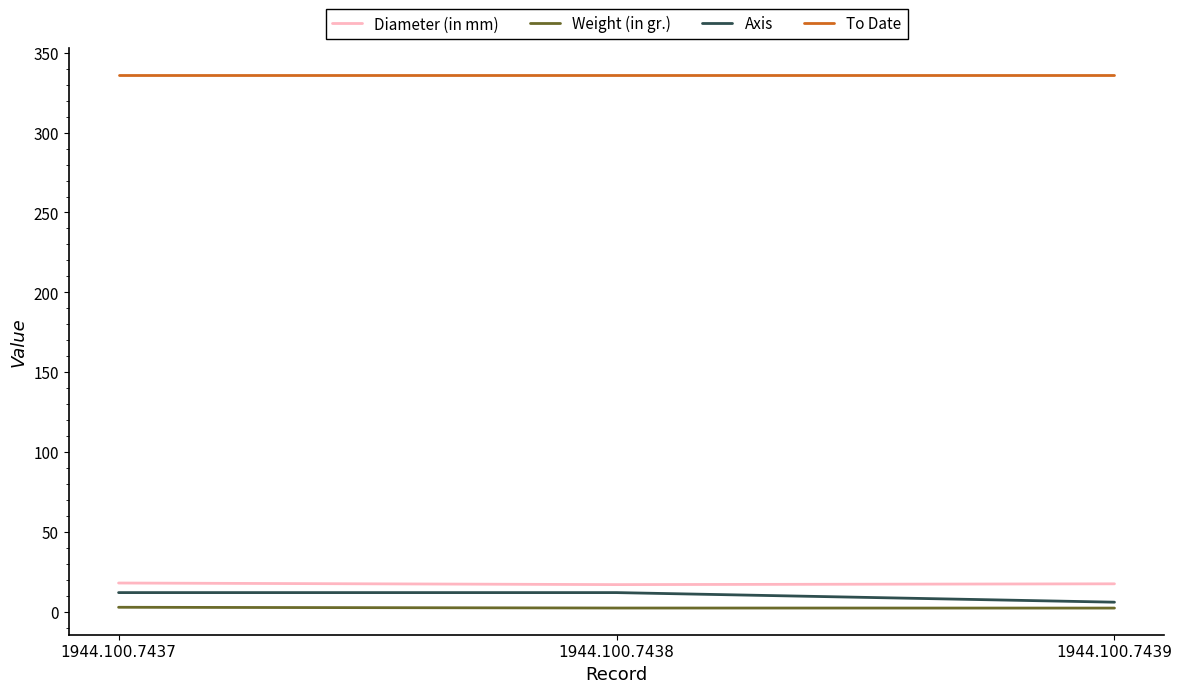

Rank the series at 1944.100.7439 from highest to lowest value.

To Date, Diameter (in mm), Axis, Weight (in gr.)